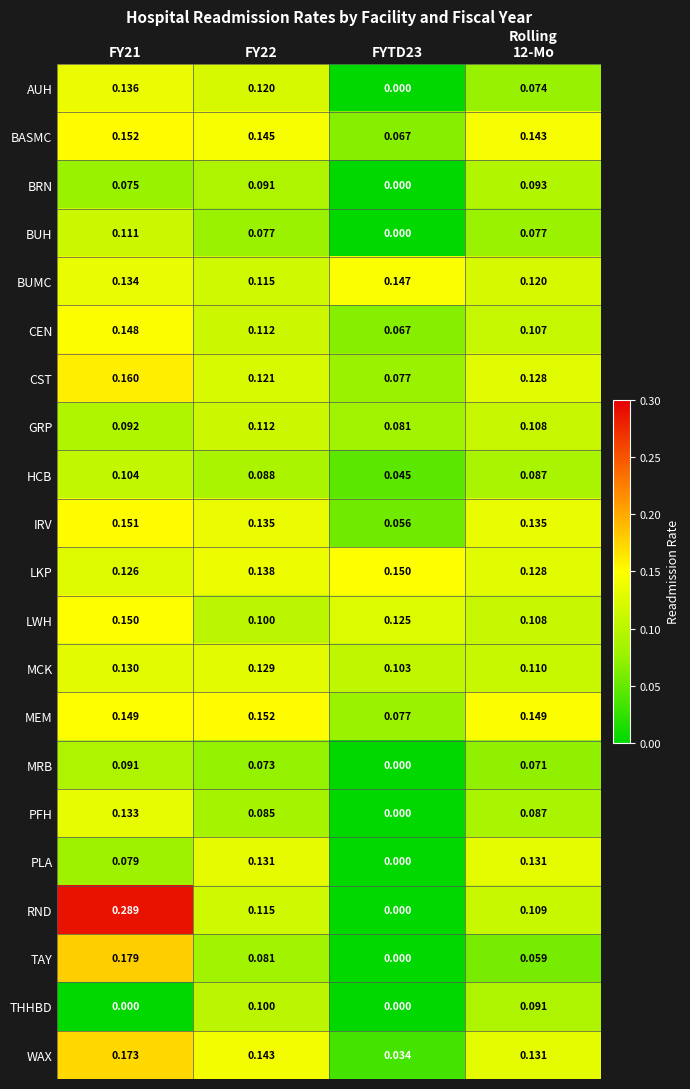

Which series changed the most between FY22 and FYTD23?

PLA